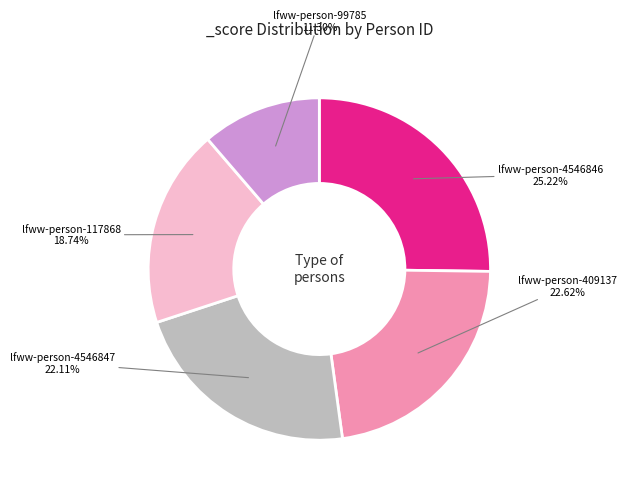

Is there a majority slice in this chart?

No